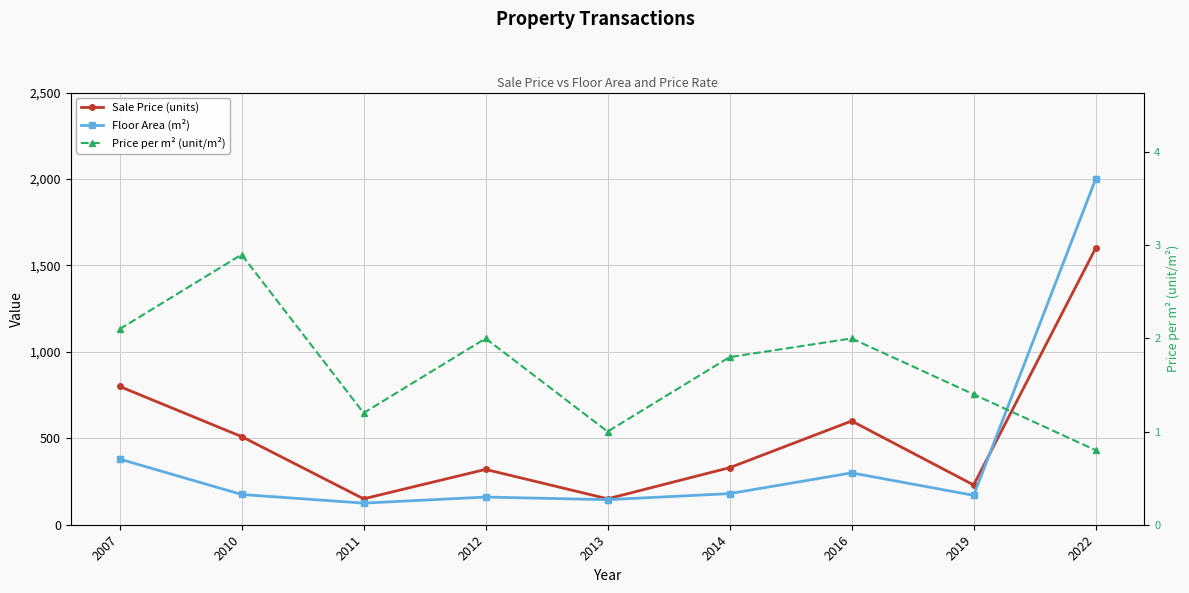

What is the approximate value of Sale Price (units) at 2012?

320.0